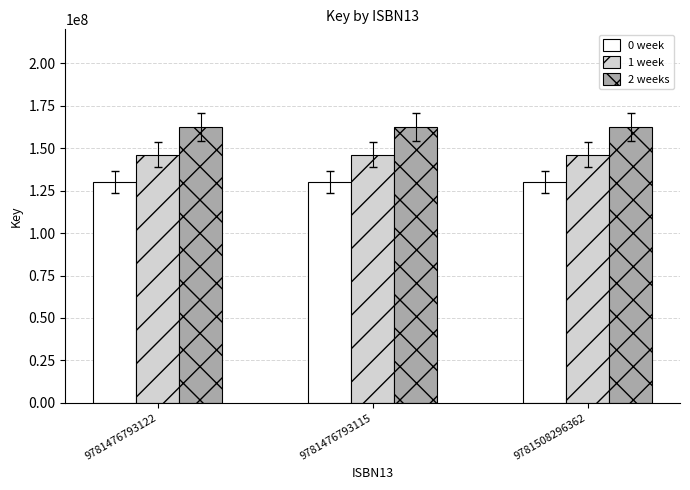

How many bars are there in each group?

3